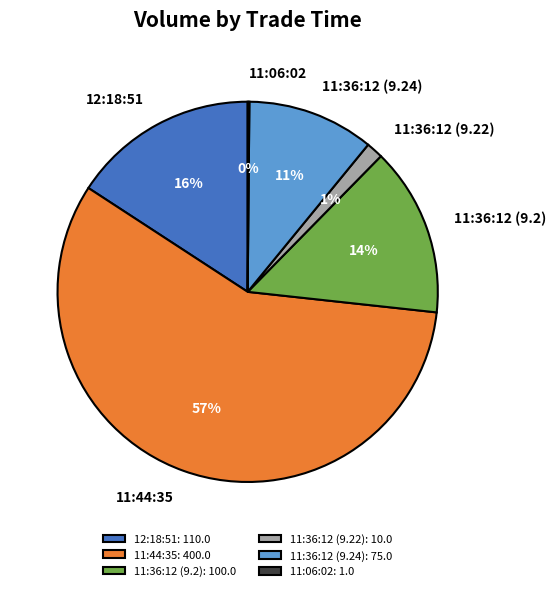

To the nearest percent, what is the average slice percentage?

17%